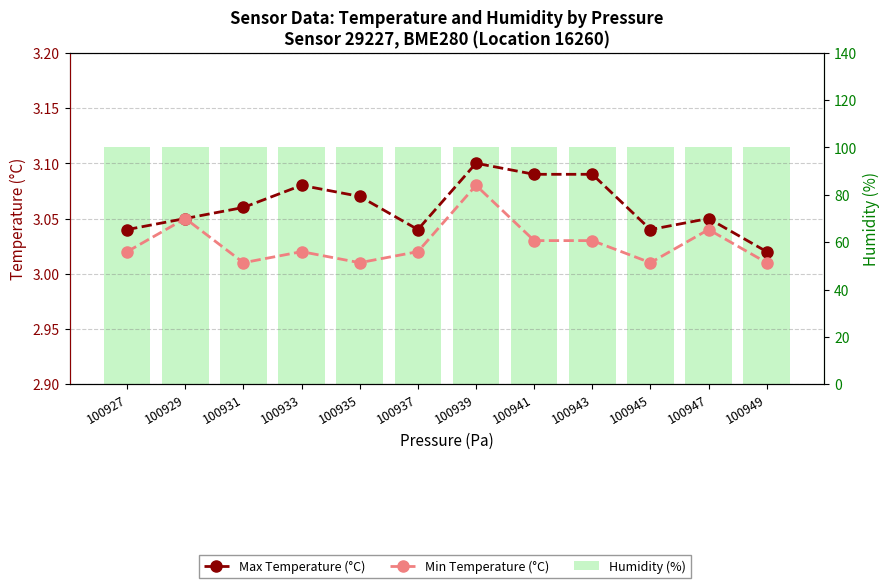

Which label corresponds to the largest value in the chart?

100927